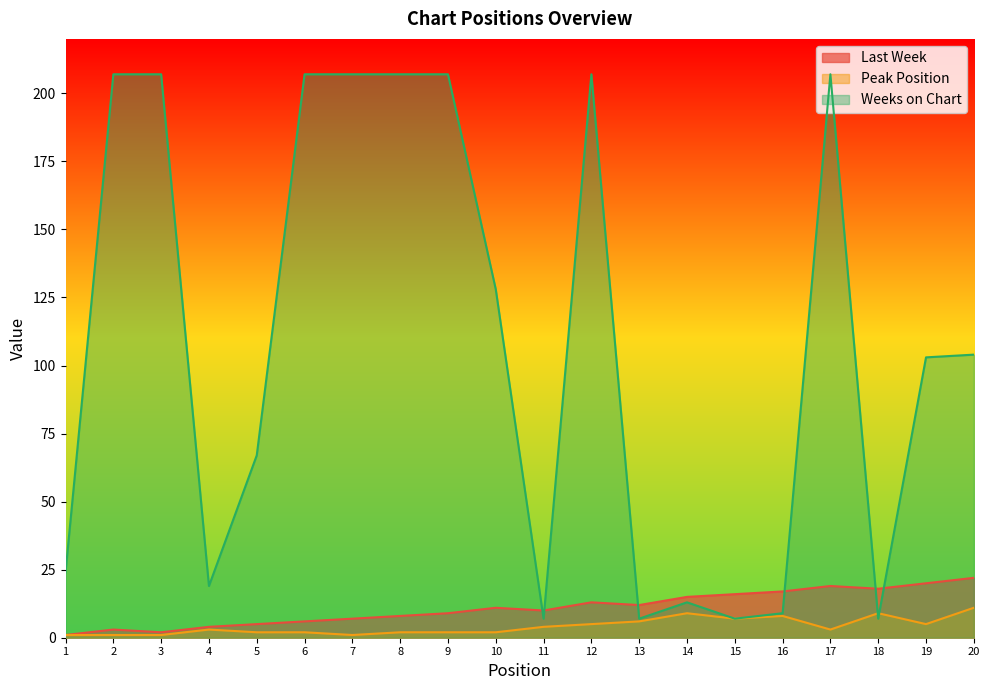

Which series ends up on top after the final intersection of Last Week and Weeks on Chart?

Weeks on Chart